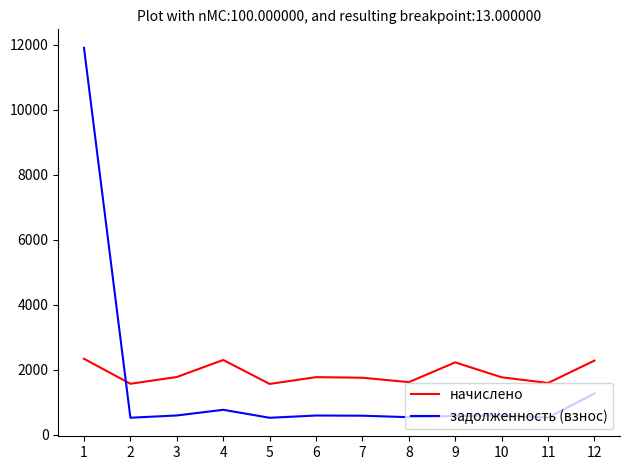

What is the difference between the highest and lowest values at 3?

1182.9